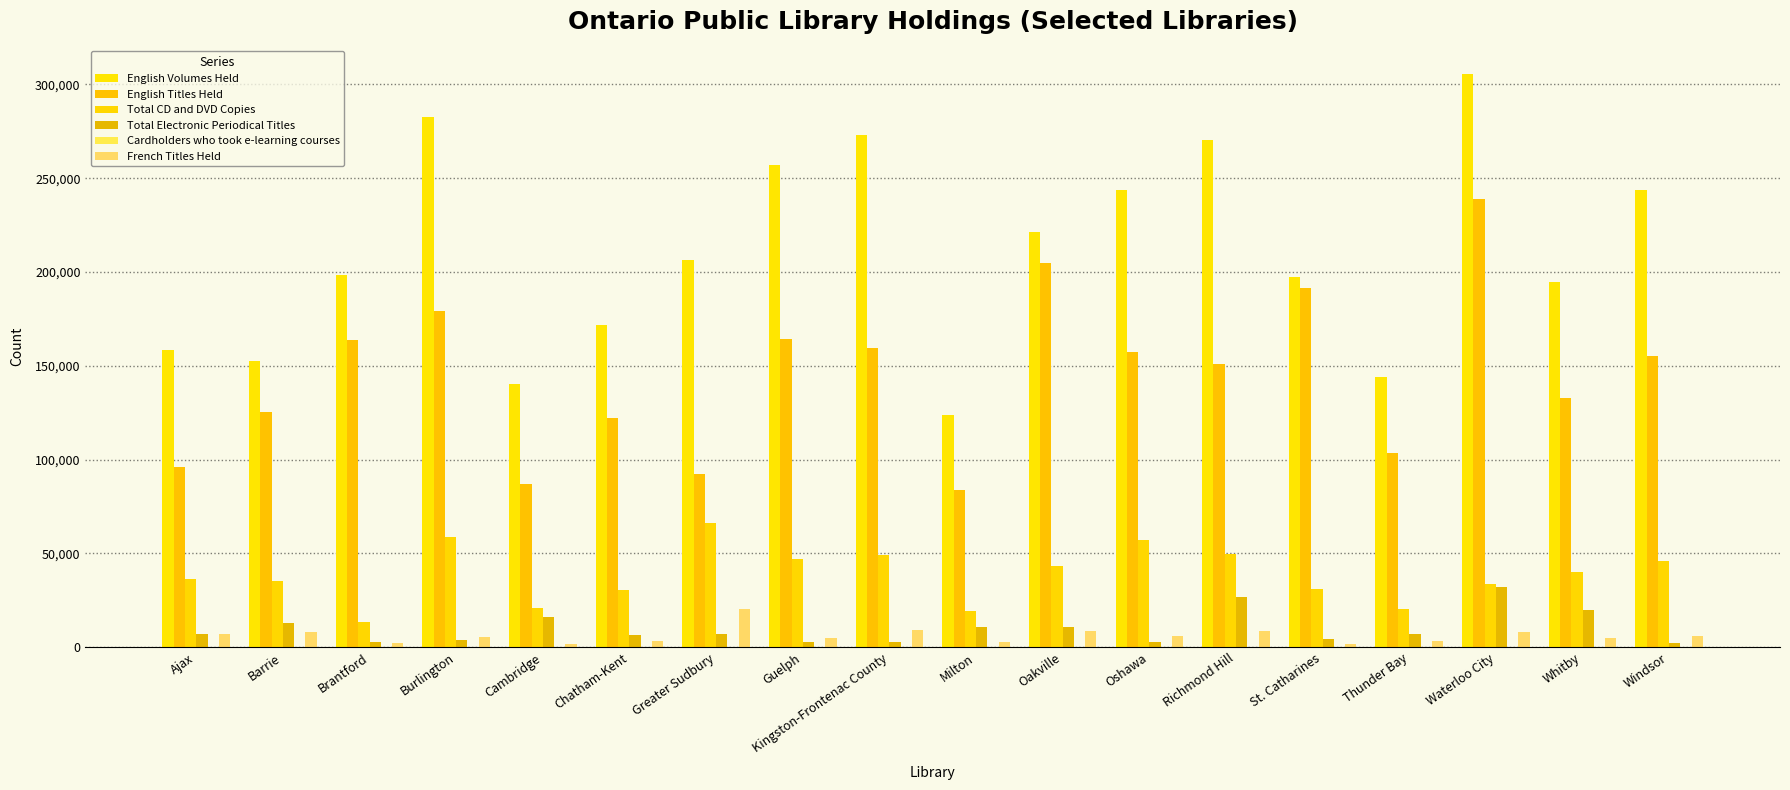

What is the average value of the English Titles Held series?

144920